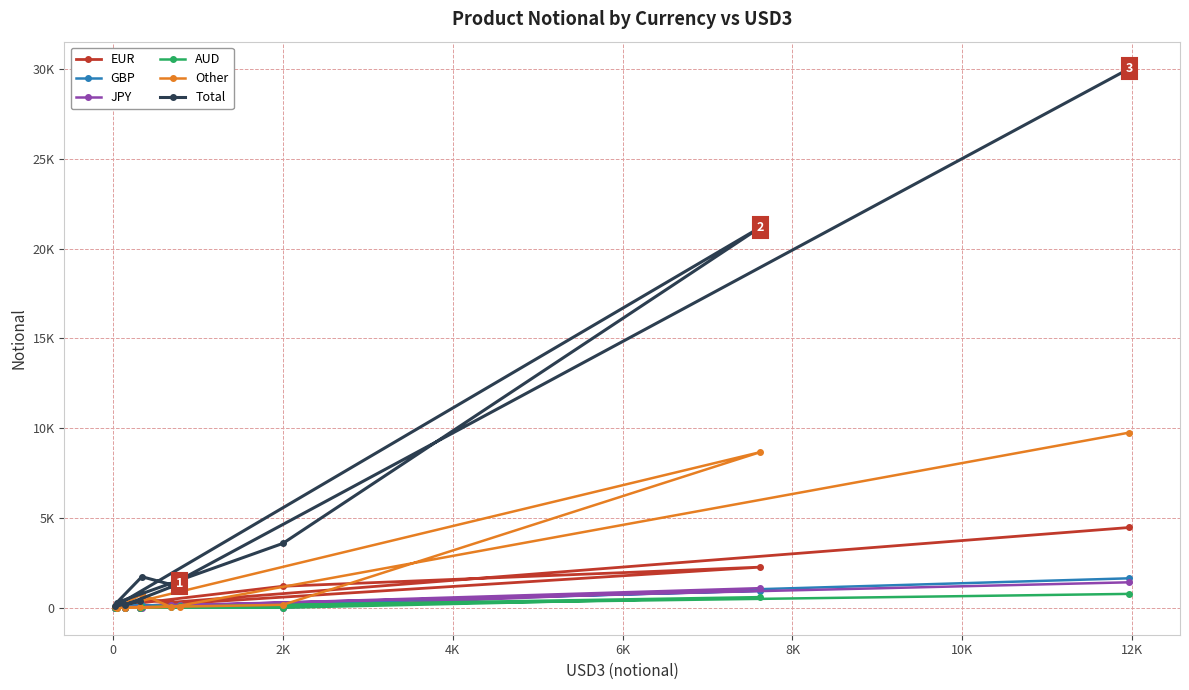

List the series in order of their peak value, highest first.

Total, Other, EUR, GBP, JPY, AUD